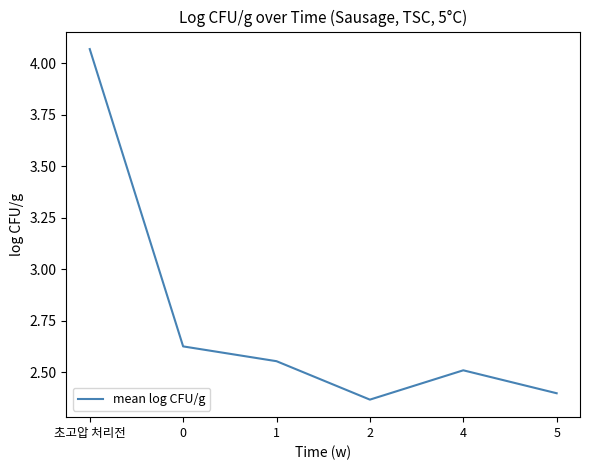

Is this an area chart (filled region under the line)?

No